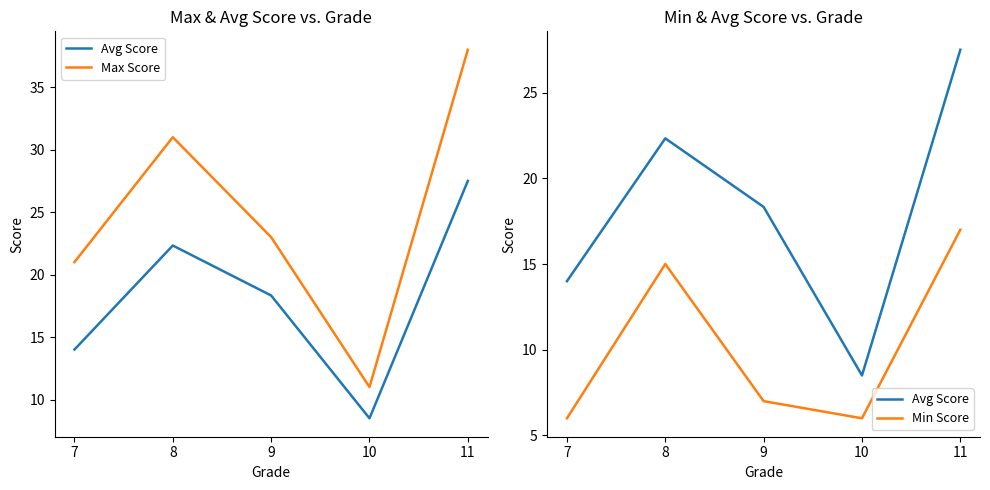

Does the chart have visible grid lines?

No